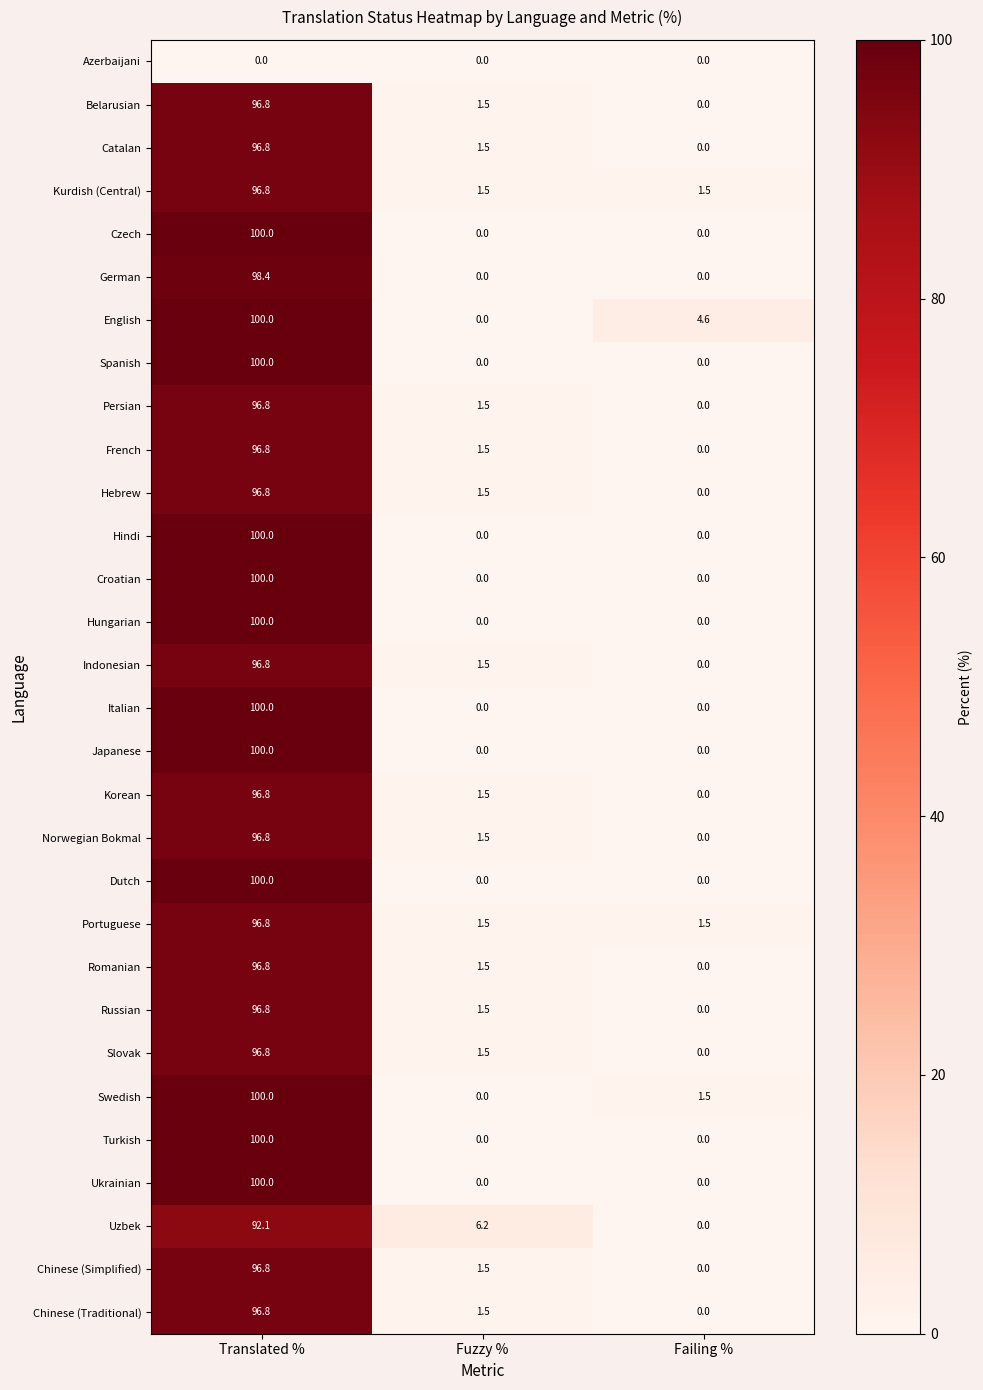

At which category is the sum across all series the highest?

Translated %